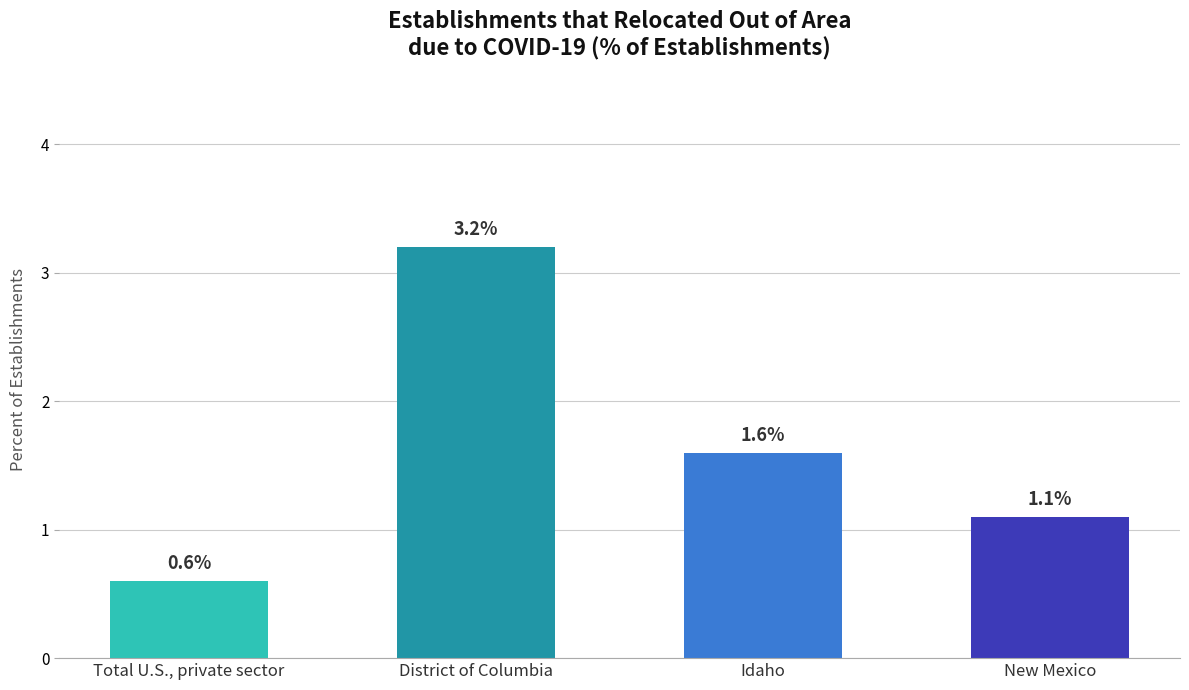

What is the difference between the maximum and second lowest values?

2.1